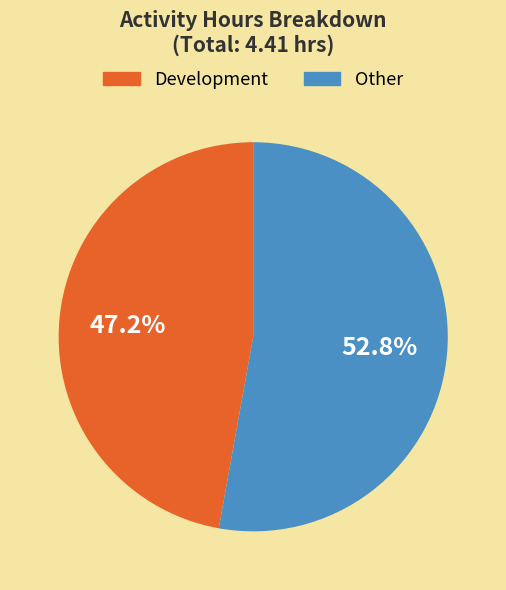

Rank the categories by value from lowest to highest.

Development, Other